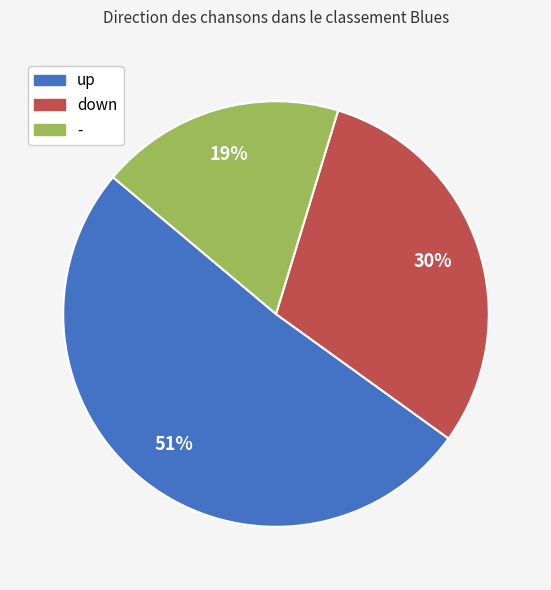

Is there any slice that represents more than half of the pie?

Yes